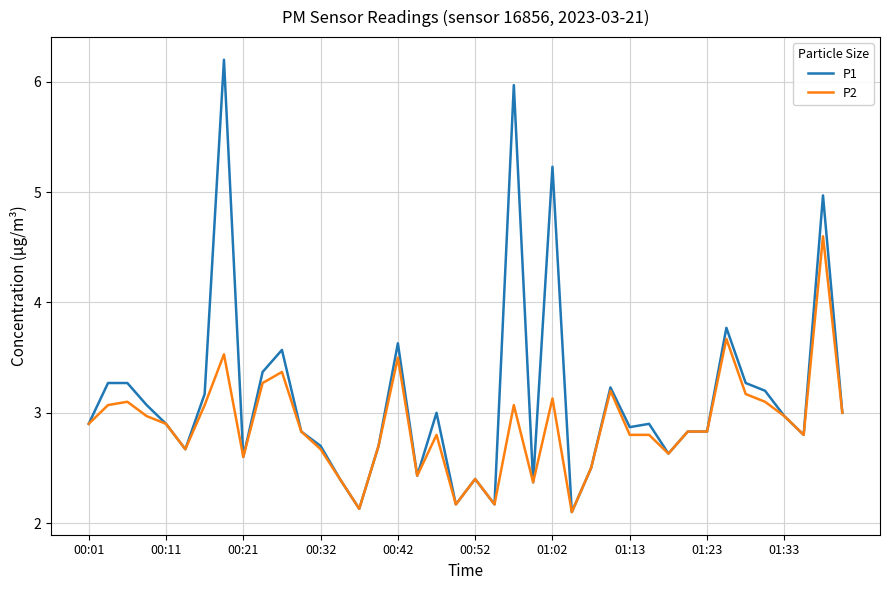

Which series has the largest total across all categories?

P1